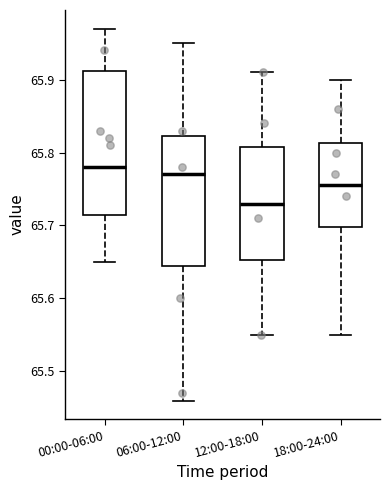

Which box's median line is the lowest?

12:00-18:00